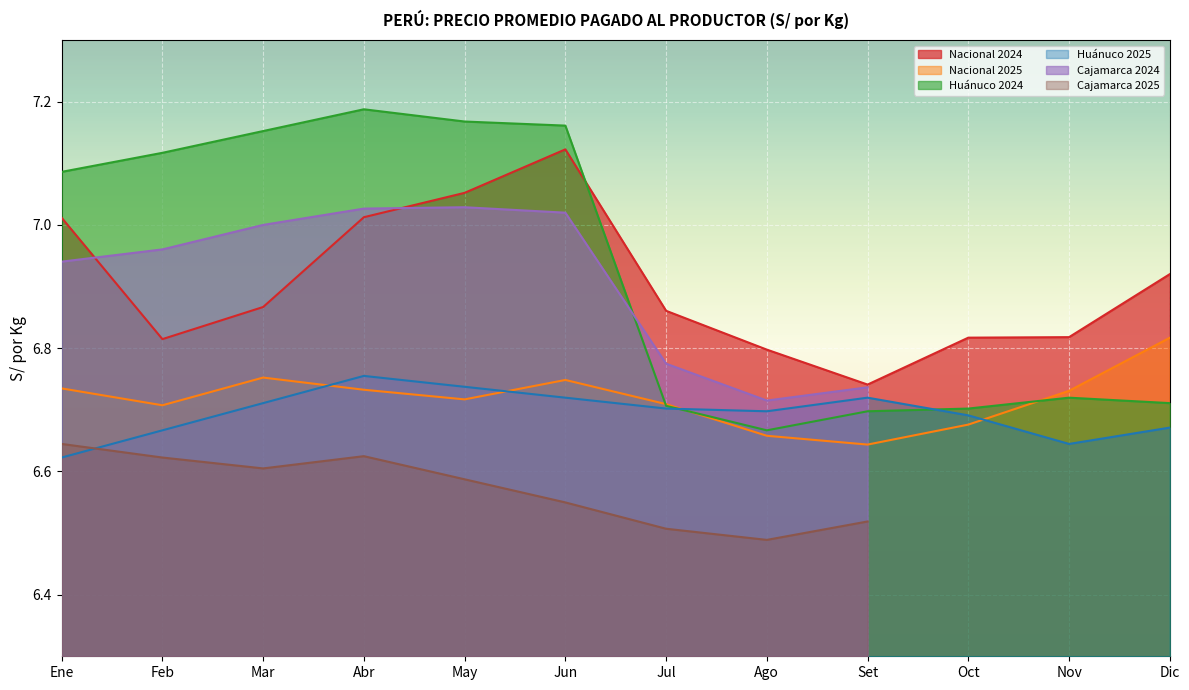

Is the value of Nacional 2024 at Jun greater than the value of Huánuco 2025 at Jun?

Yes